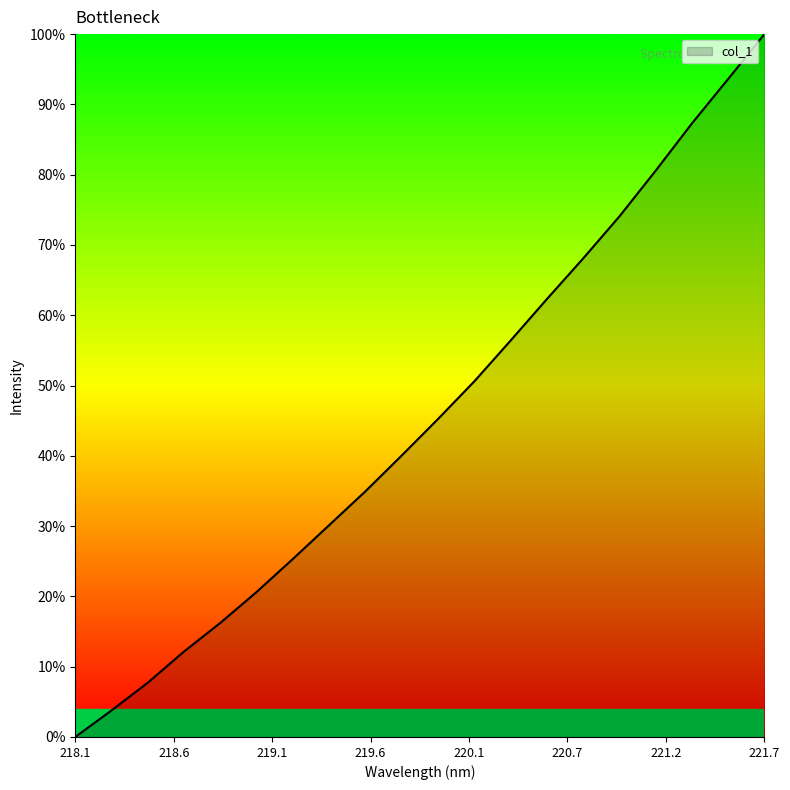

What is the greatest value displayed?

100.0